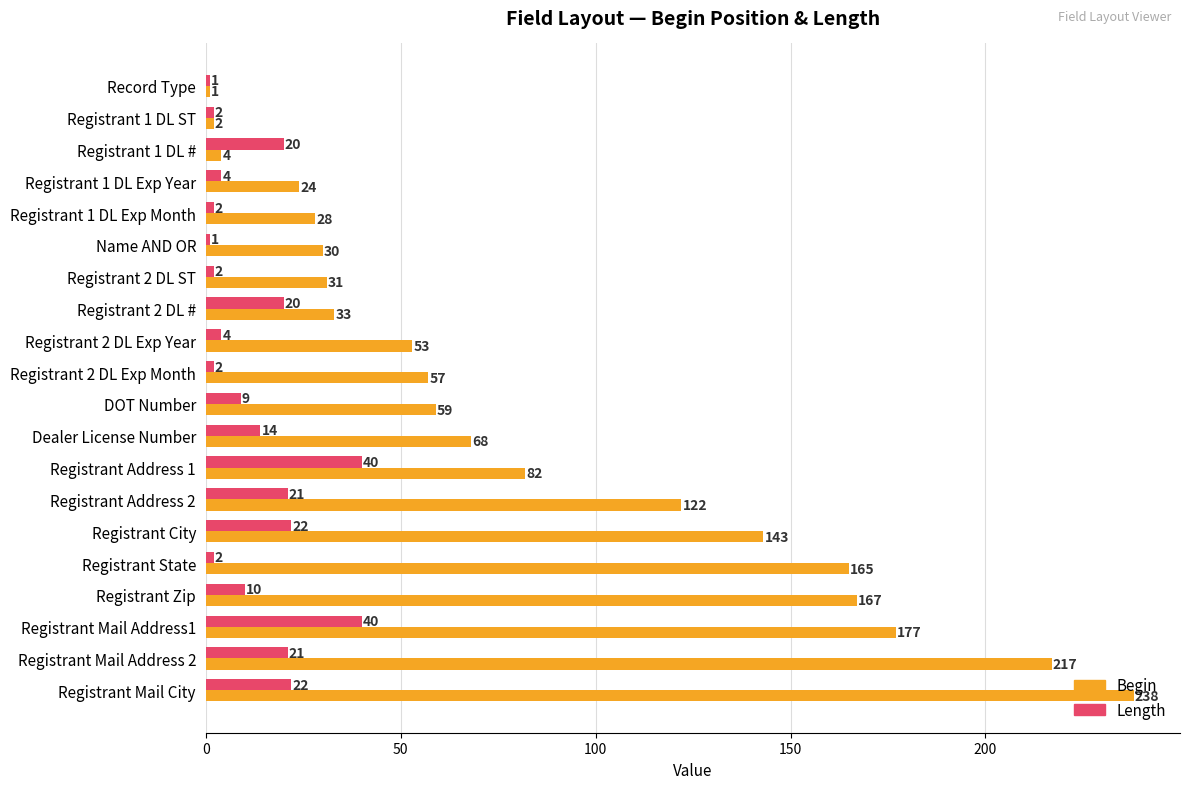

What value does the Length series have at Registrant City?

22